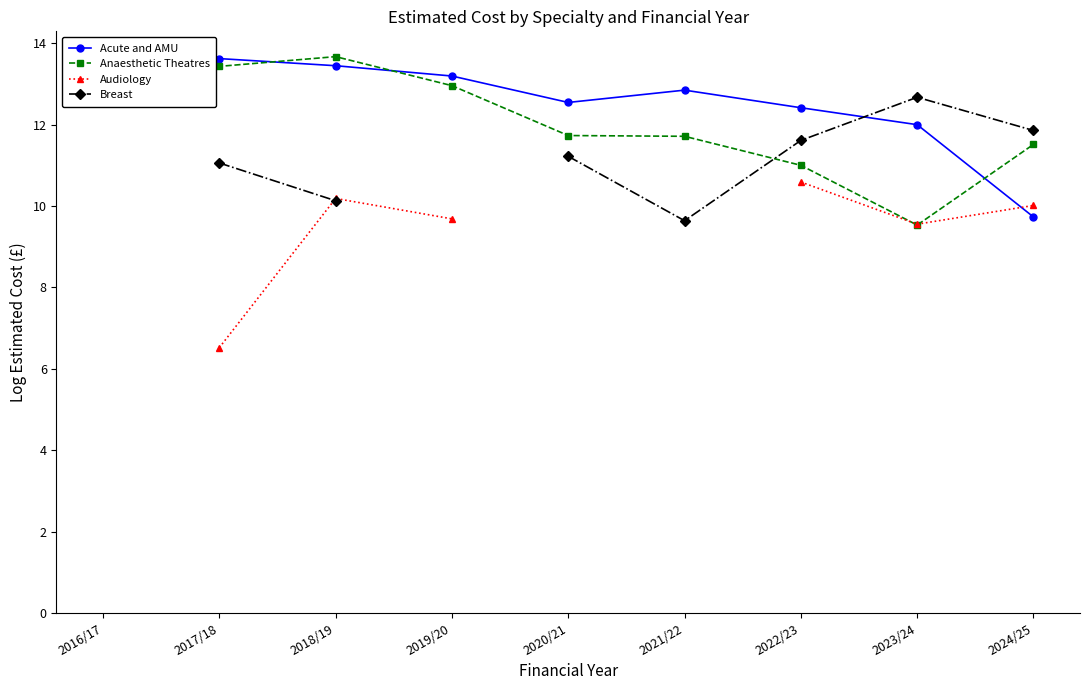

Which has a higher value, 2017/18 or 2019/20?

2017/18